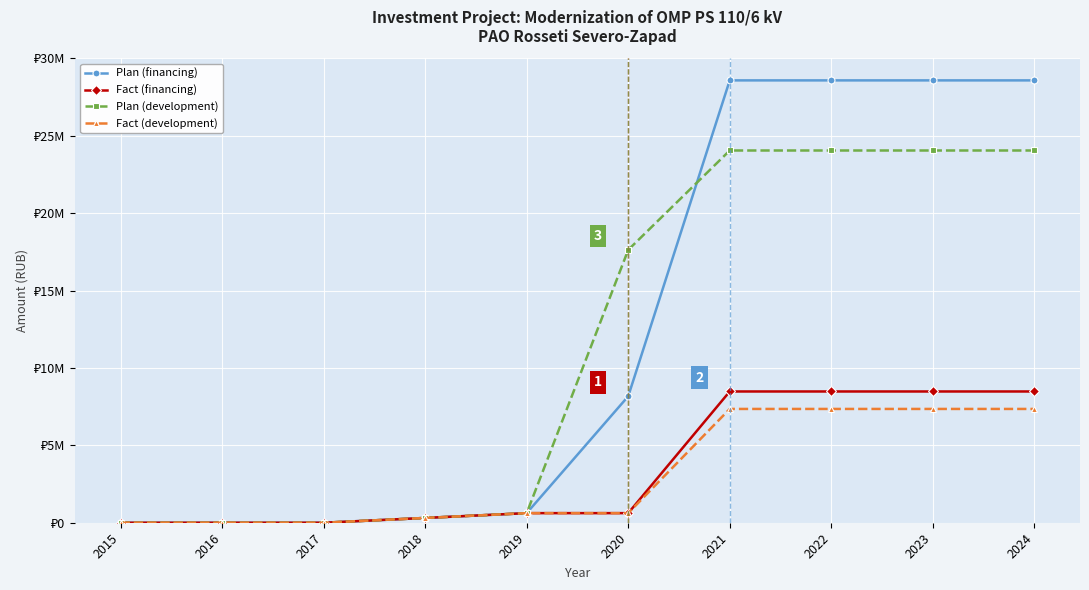

Between 2018 and 2022, which series saw the biggest shift?

Plan (financing)